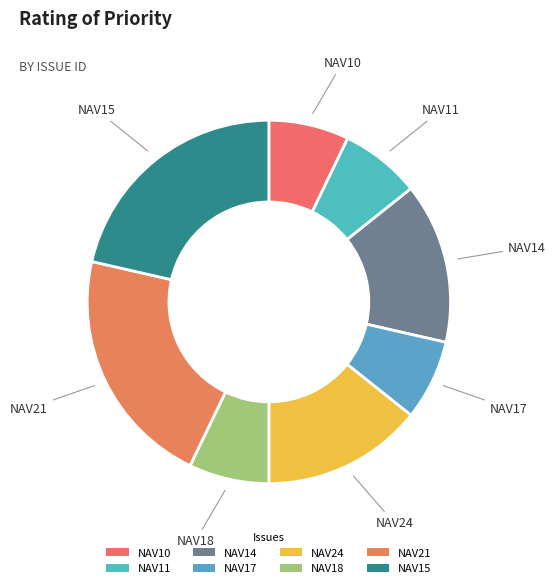

Is the sum of NAV14 and NAV10 greater than half?

No